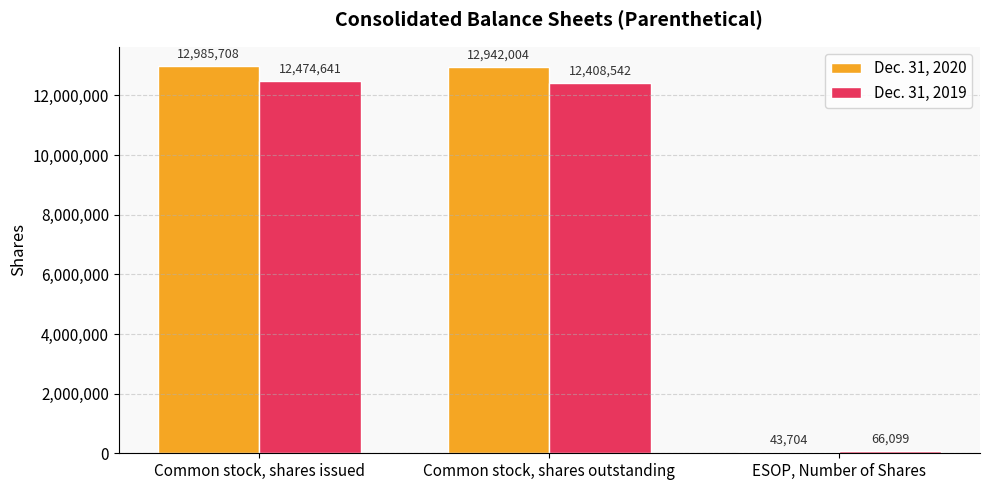

At Common stock, shares outstanding, list the series in order from largest to smallest.

Dec. 31, 2020, Dec. 31, 2019